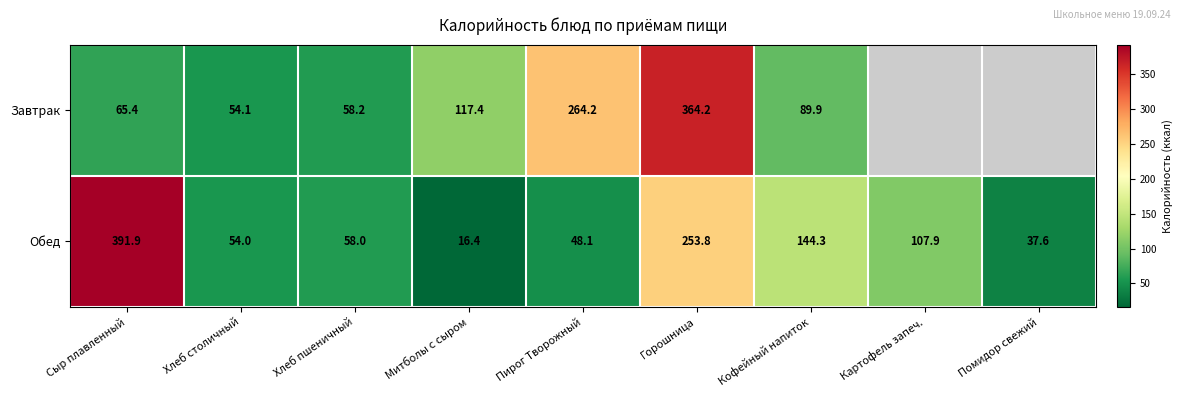

Which category has the lowest value in the Обед series?

Митболы с сыром